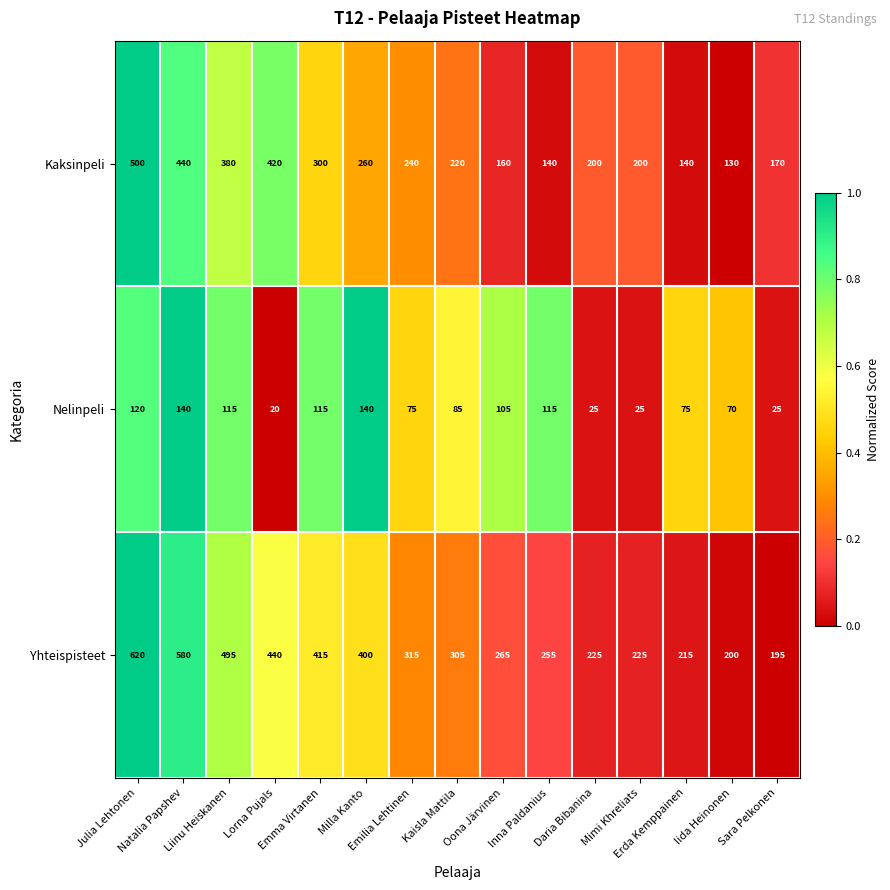

Which series has the largest range (max minus min)?

Yhteispisteet